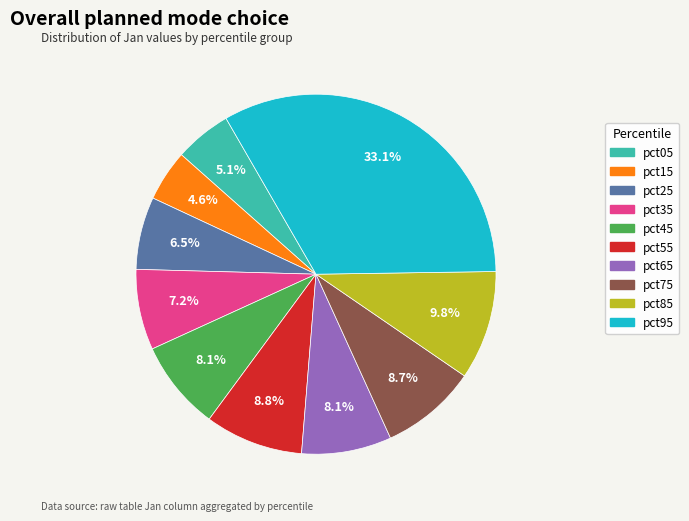

Which category has the biggest portion of the pie?

pct95